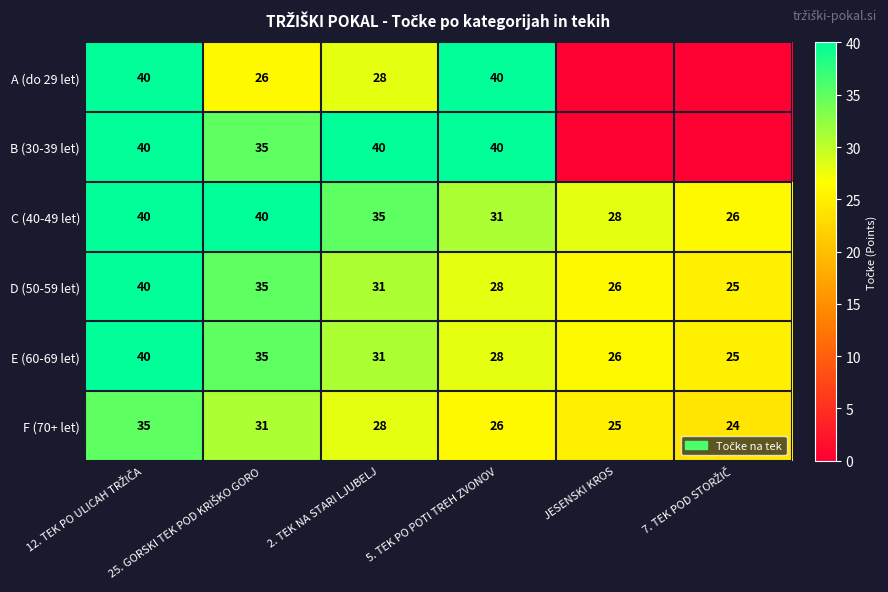

What is the total value across all series at 25. GORSKI TEK POD KRIŠKO GORO?

202